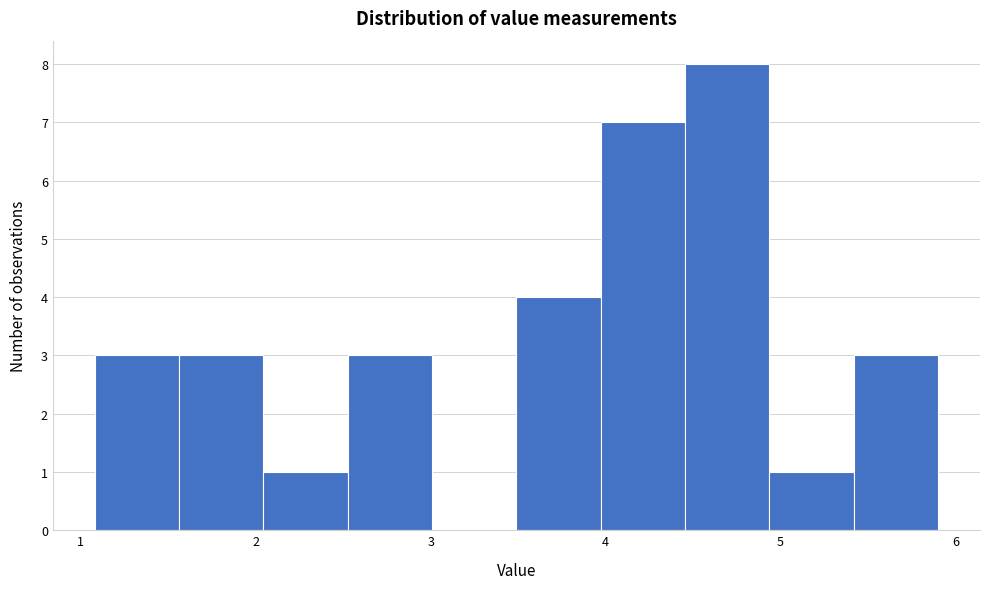

Reading left to right, transcribe this chart: for each bar, give the range it covers on the x-axis and its height. Neither the bar edges nor the heights are printed on the chart, so give them approximately, as read against the axes.

1.1 to 1.6: 3
1.6 to 2.0: 3
2.0 to 2.5: 1
2.5 to 3.0: 3
3.0 to 3.5: 0
3.5 to 4.0: 4
4.0 to 4.5: 7
4.5 to 4.9: 8
4.9 to 5.4: 1
5.4 to 5.9: 3